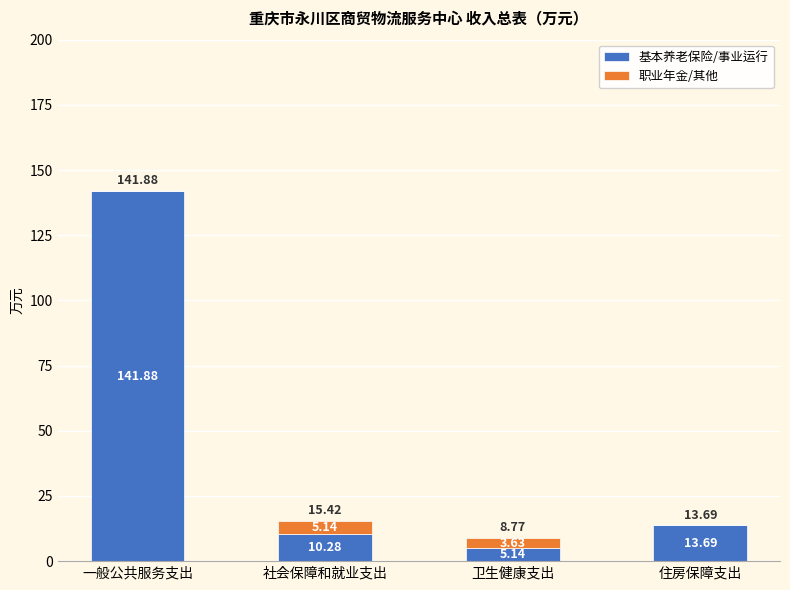

Where does the 基本养老保险/事业运行 series first go above 13?

一般公共服务支出